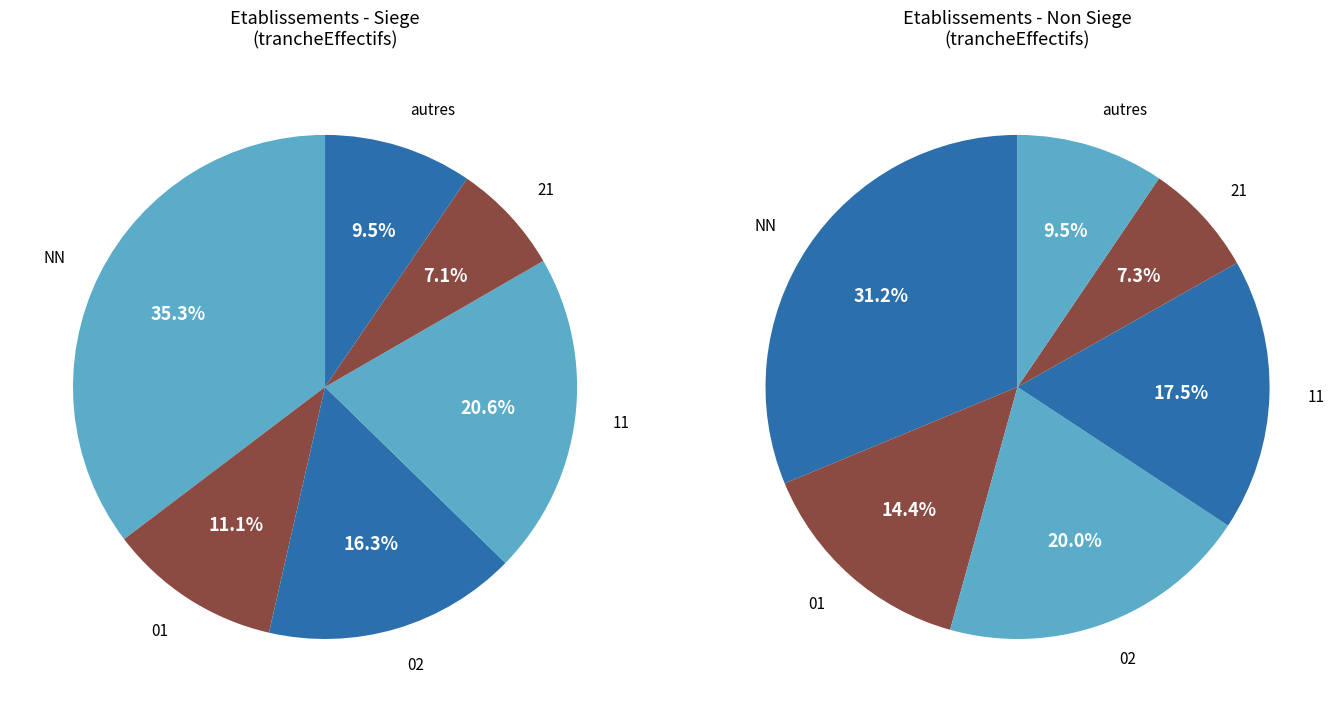

The NN slice represents 8% of the pie. True or false?

False